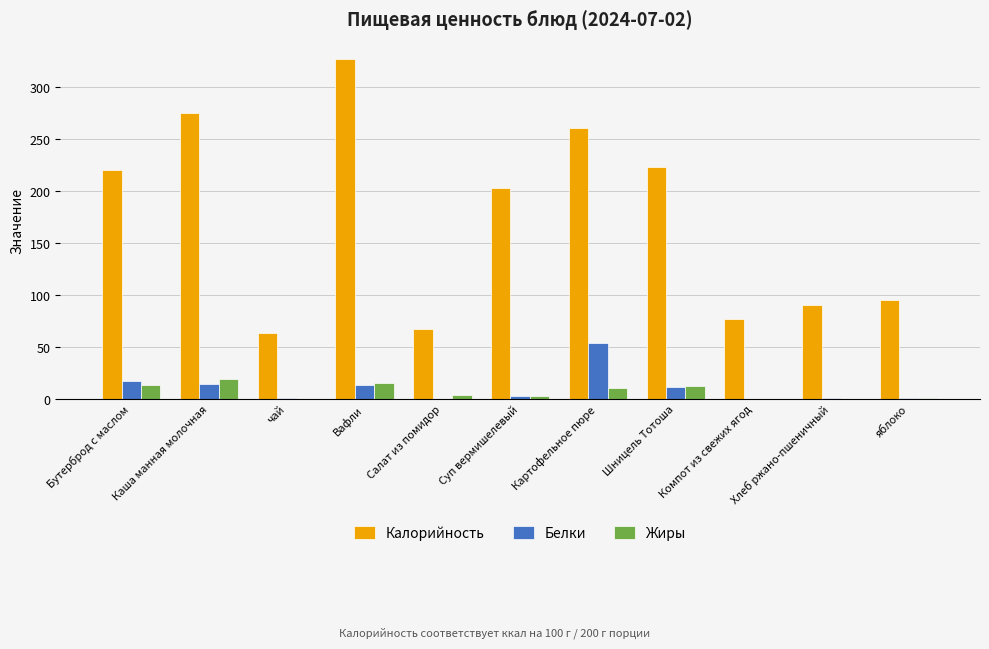

What is the approximate value of Калорийность at Бутерброд с маслом?

220.4